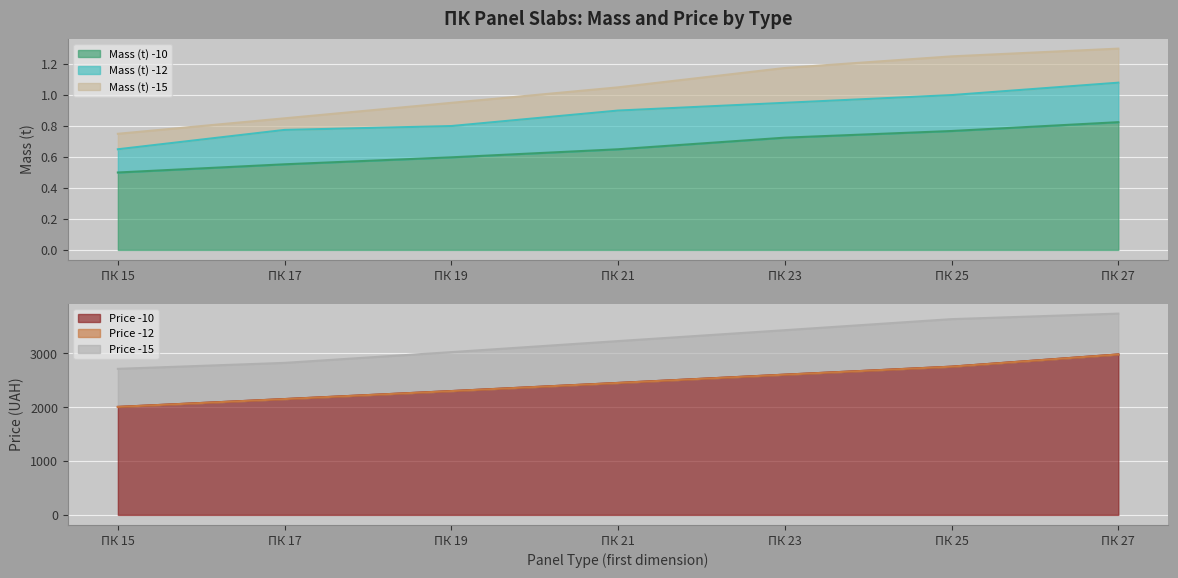

At which category does the chart reach its peak across all series?

ПК 27